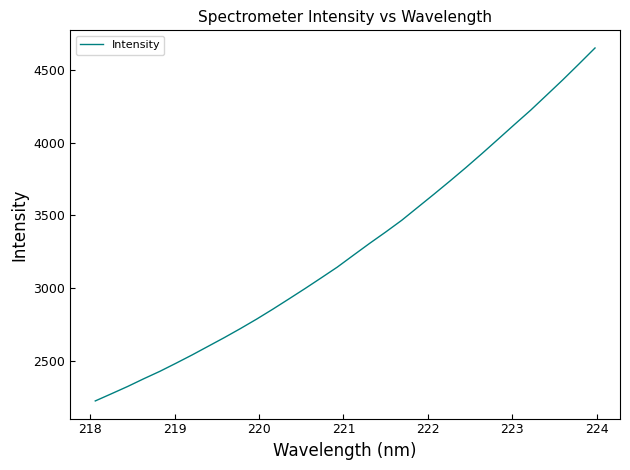

Count the number of data series in this chart.

1